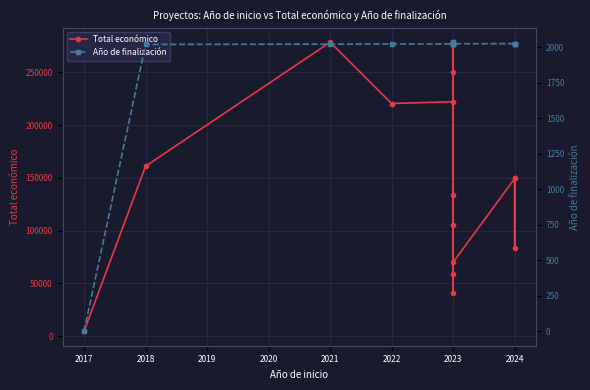

Is it true that Año de finalización equals 3185 at 2018?

False